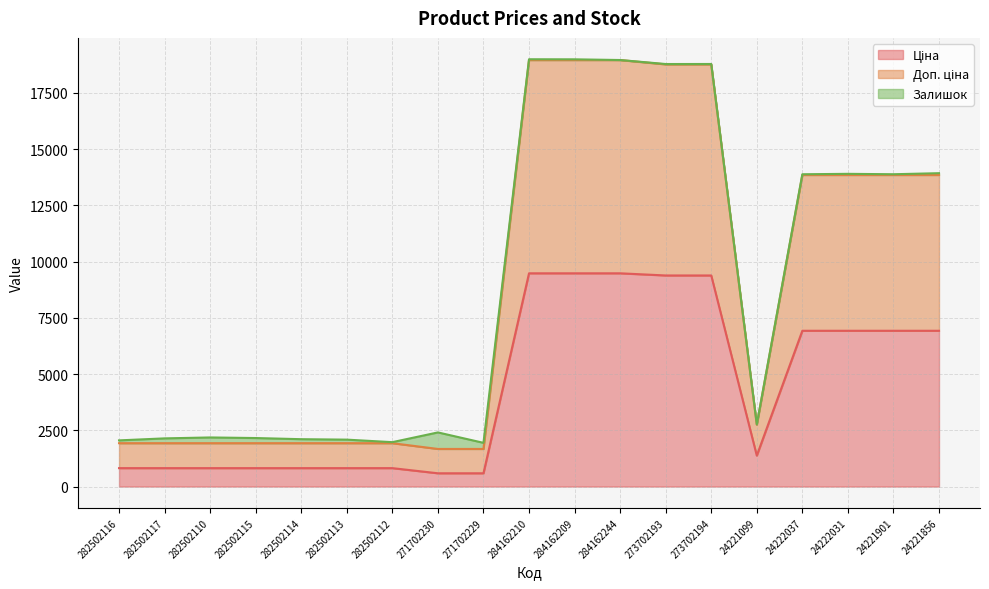

True or false: Ціна and Доп. ціна cross at least once.

False